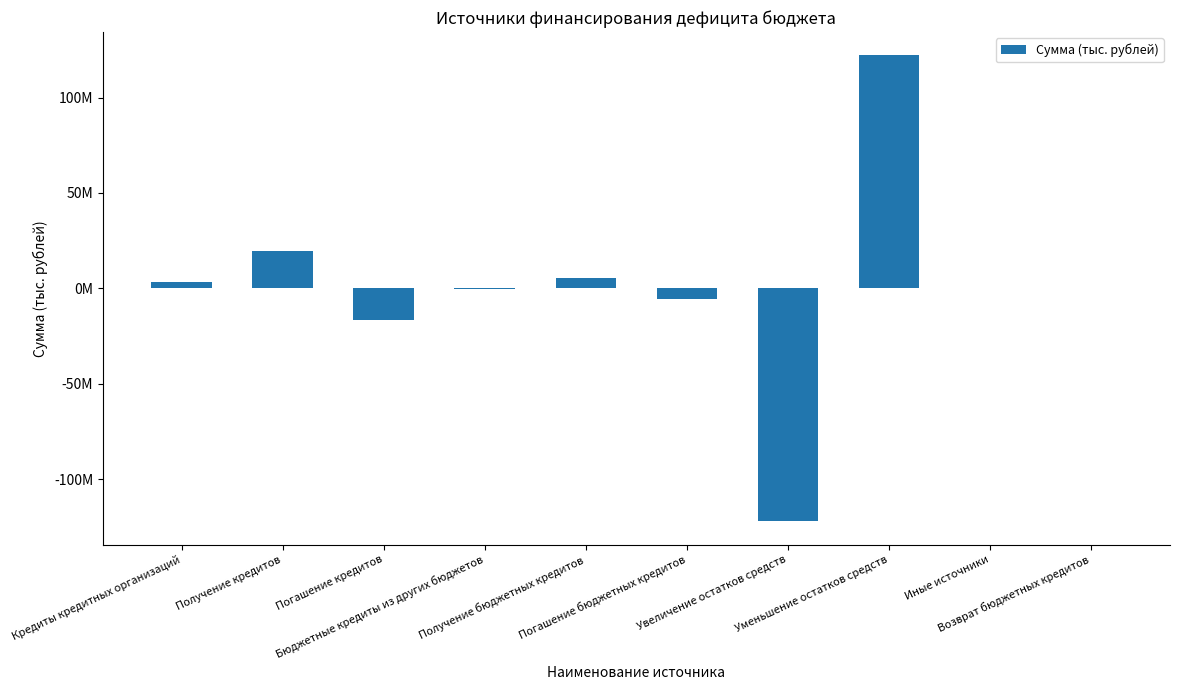

Are the bars horizontal?

No